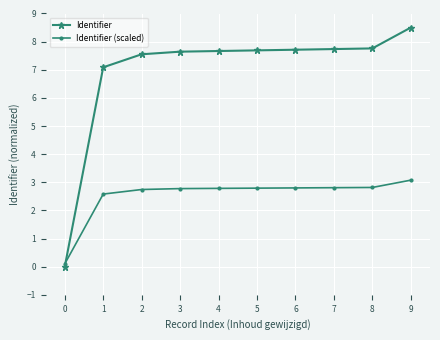

Between which two adjacent categories do Identifier and Identifier (scaled) first intersect?

0 and 1